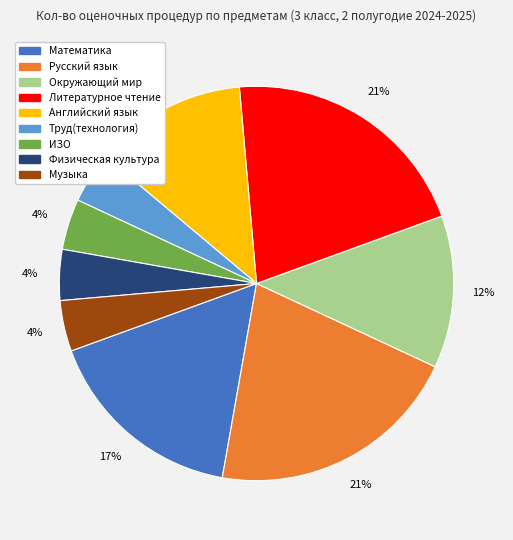

Between Русский язык and Музыка, which is larger?

Русский язык